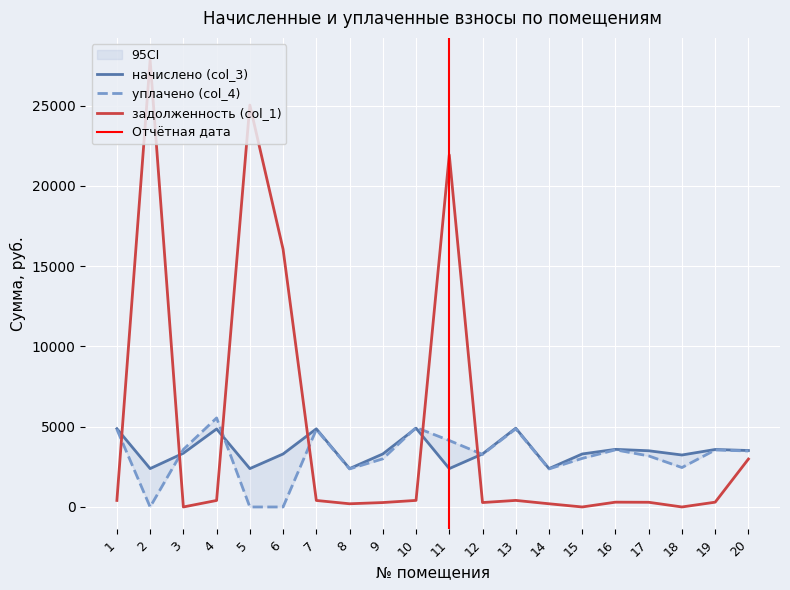

Is the value of начислено (col_3) at 12 greater than the value of уплачено (col_4) at 1?

No